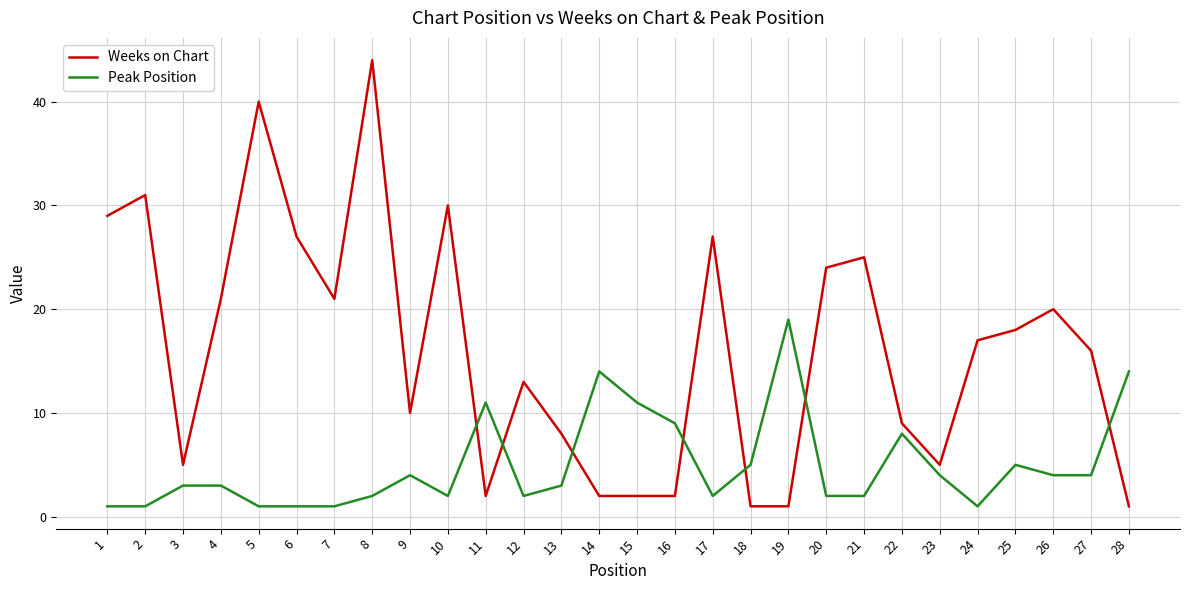

What is the smallest value displayed?

1